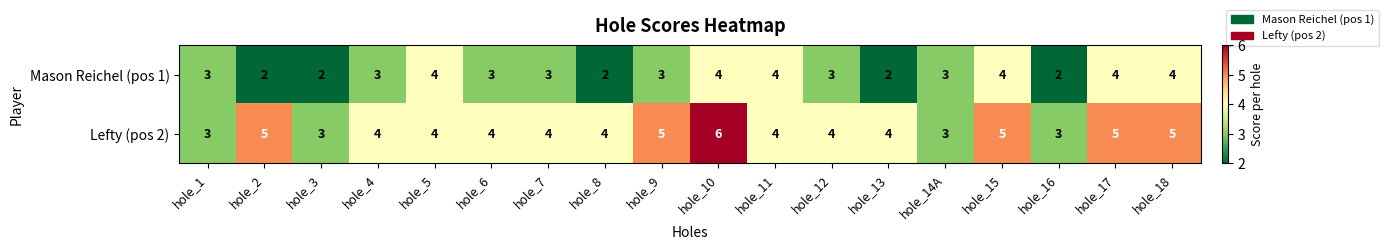

The value of Lefty (pos 2) at hole_17 is 3. True or false?

False